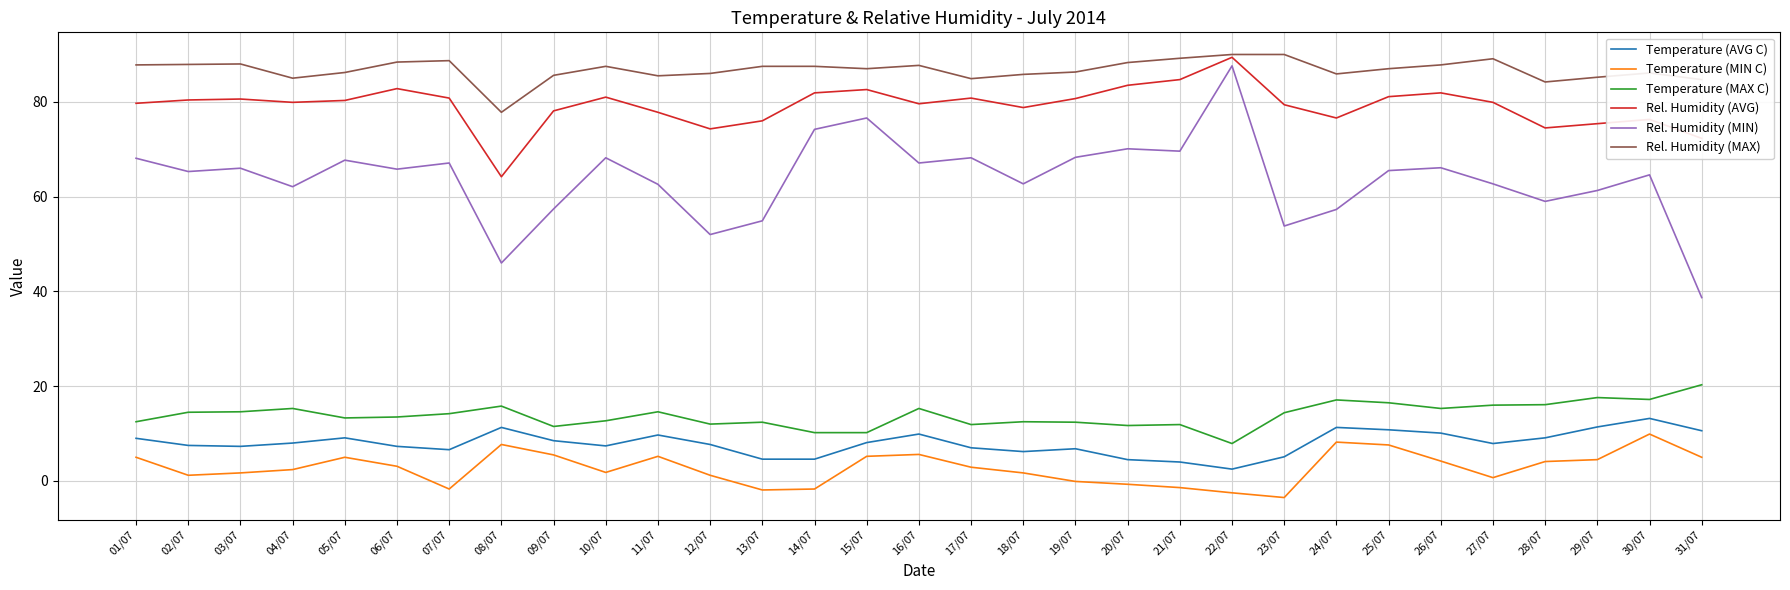

Which series has the largest total across all categories?

Rel. Humidity (MAX)